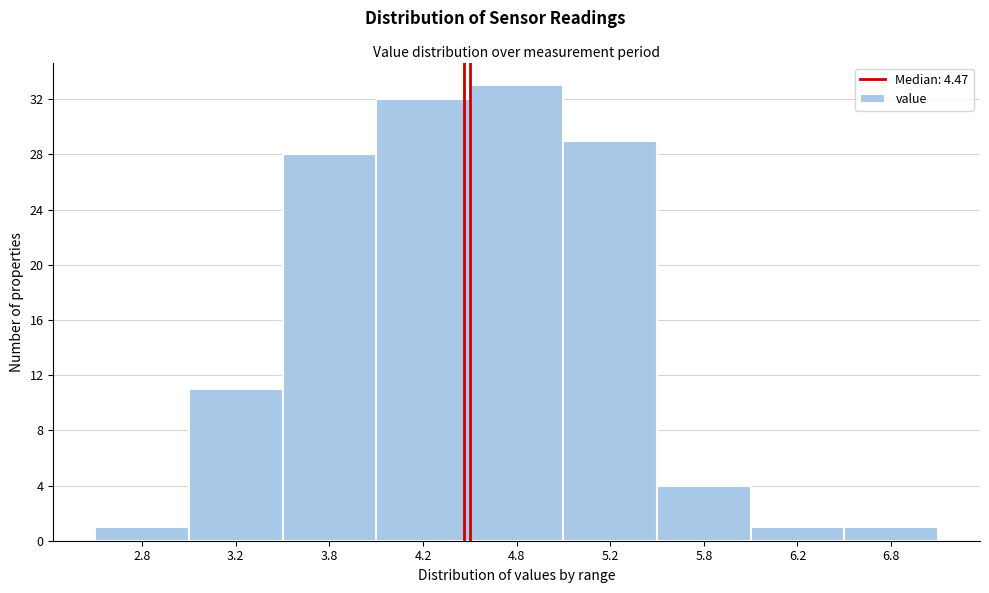

Reading left to right, what are all the values shown in this chart?

2.8=1	3.2=11	3.8=28	4.2=32	4.8=33	5.2=29	5.8=4	6.2=1	6.8=1